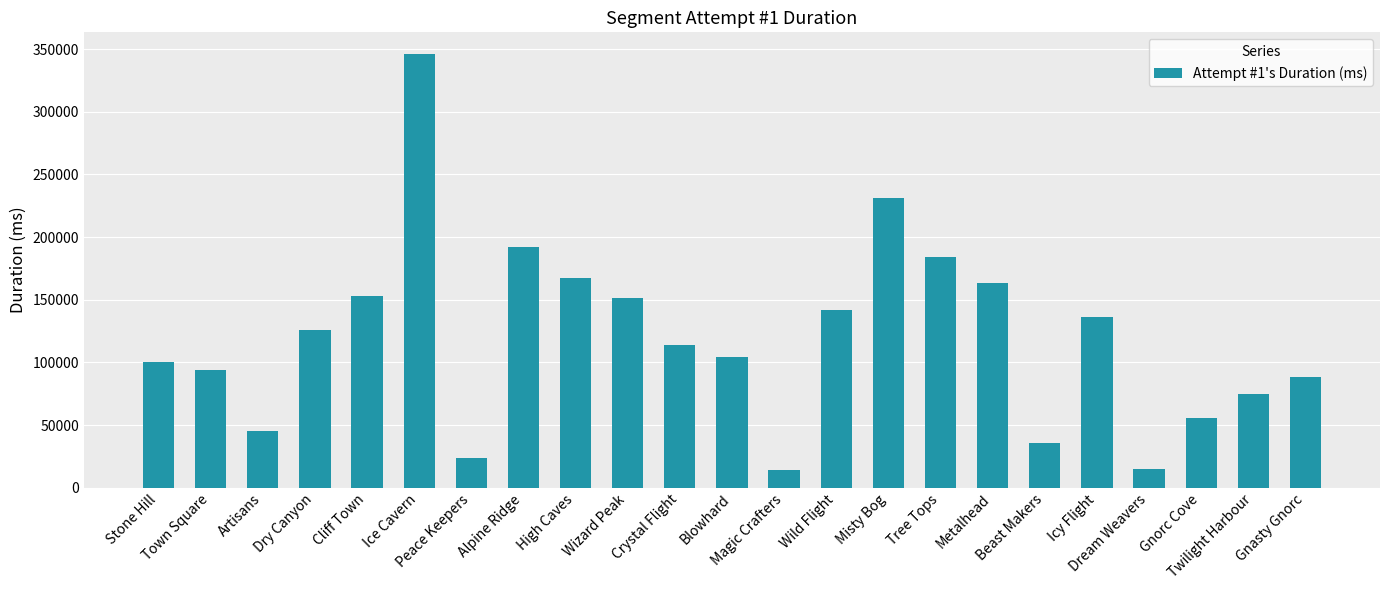

What is the sum of all values?

2756000